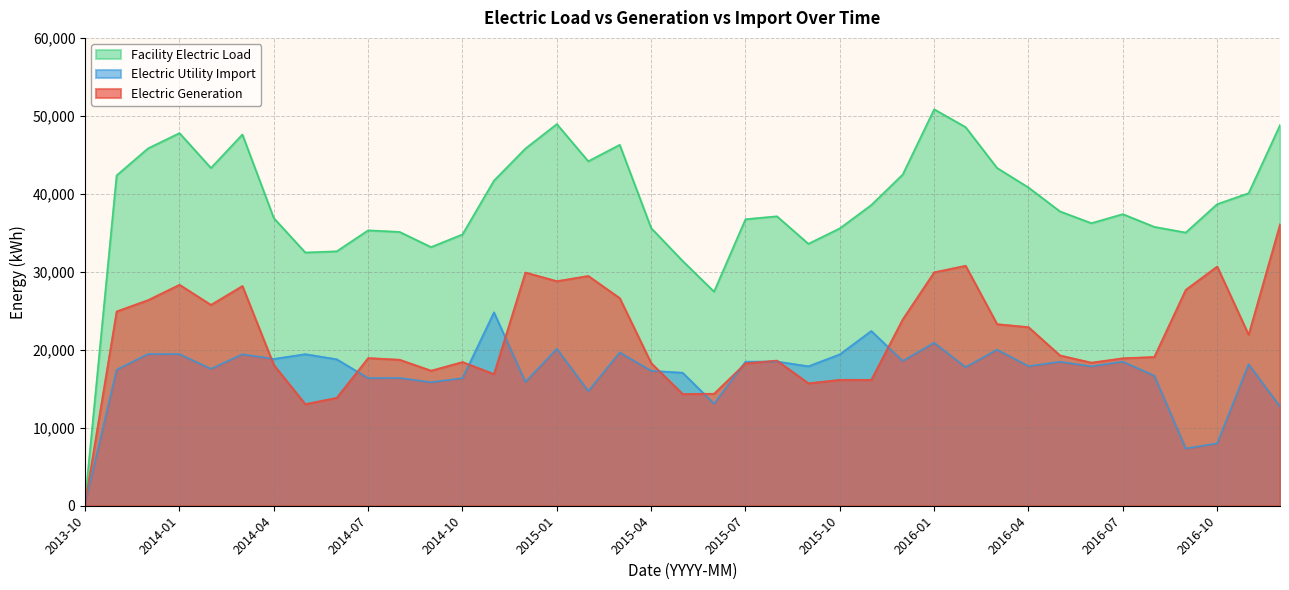

Does the chart have visible grid lines?

Yes